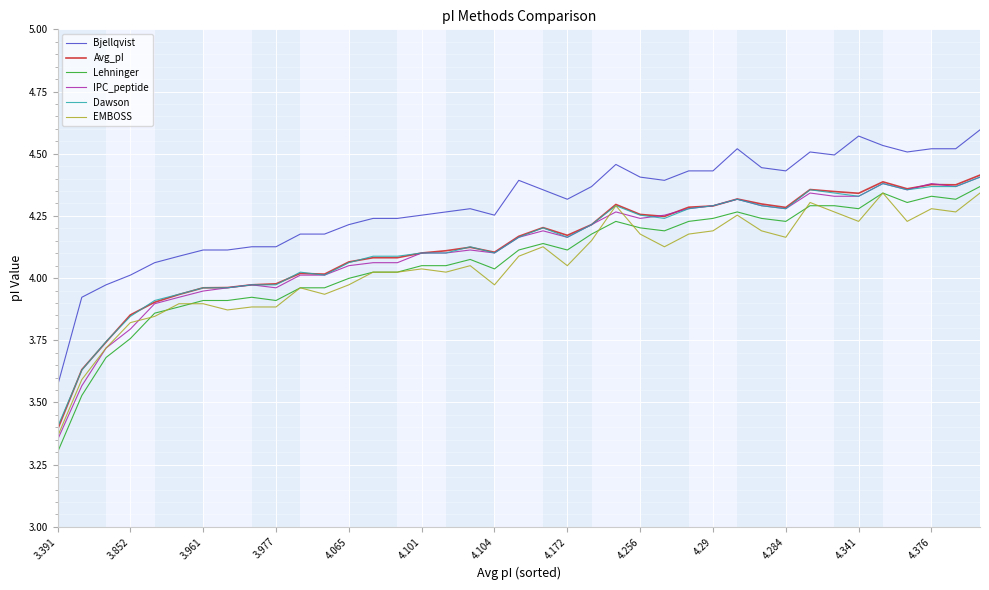

What are all the series names shown in the legend?

Bjellqvist, Avg_pI, Lehninger, IPC_peptide, Dawson, EMBOSS